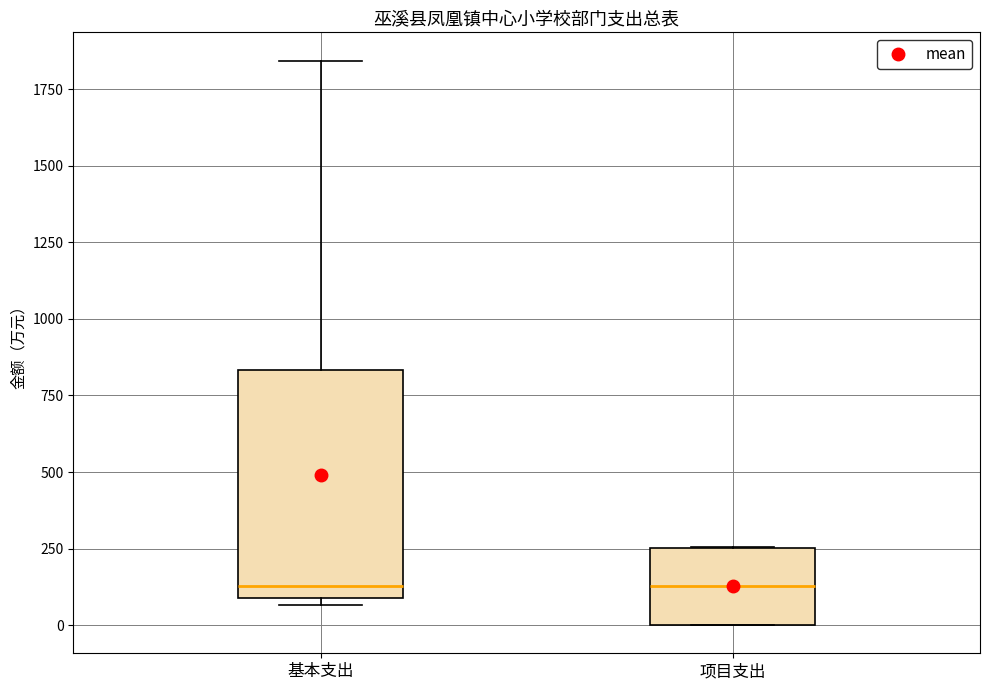

Reading left to right, read every box against the y-axis: the position of its median line, the range the box covers, and the ends of its whiskers. The values are not printed on the chart, so give them approximately, as read against the axis.

基本支出: median 150, box 100 to 850, whiskers 50 to 1850
项目支出: median 150, box 0 to 250, whiskers 0 to 250